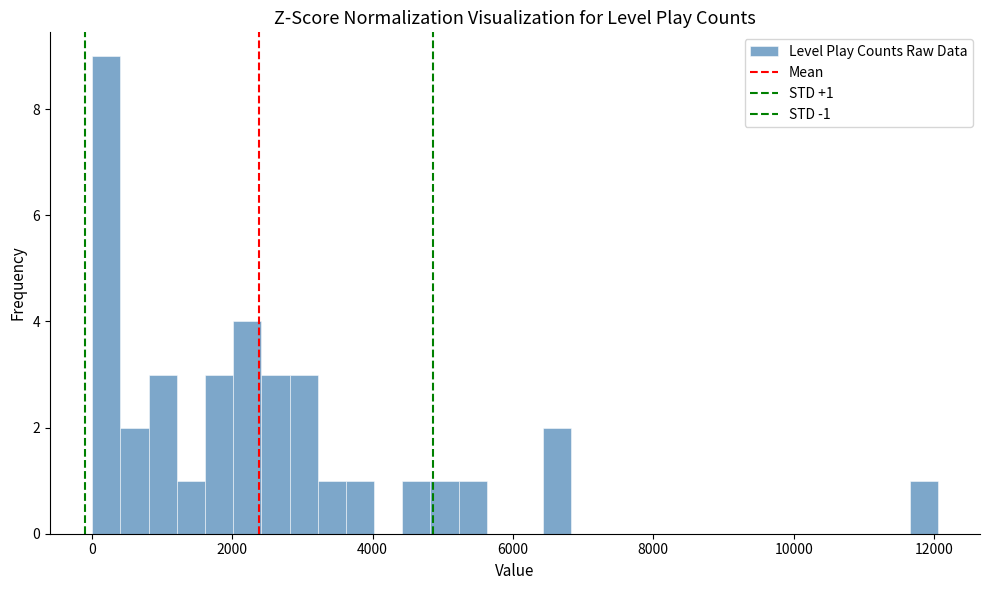

Read against the x-axis, roughly where is the centre of the tallest bar?

200